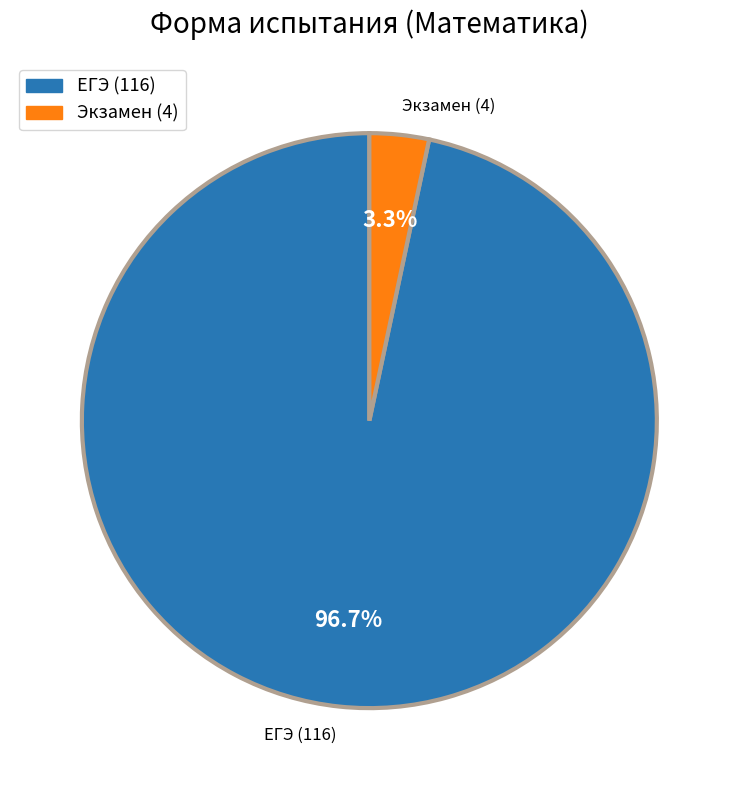

To the nearest percent, what is the combined percentage of Экзамен and ЕГЭ?

100%